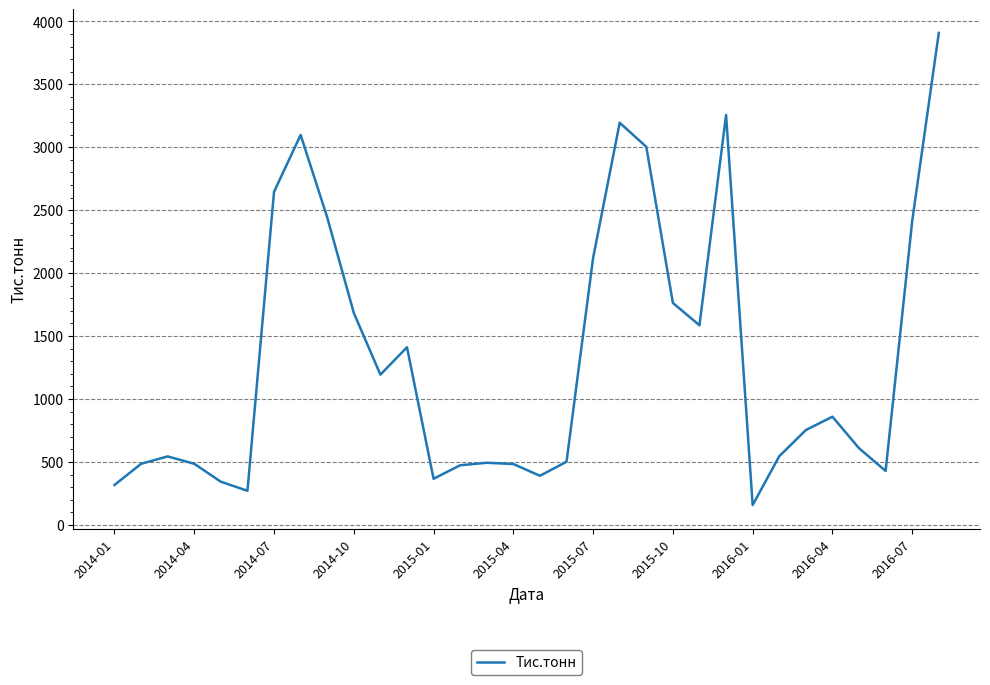

What is the maximum value shown in the chart?

3908.0